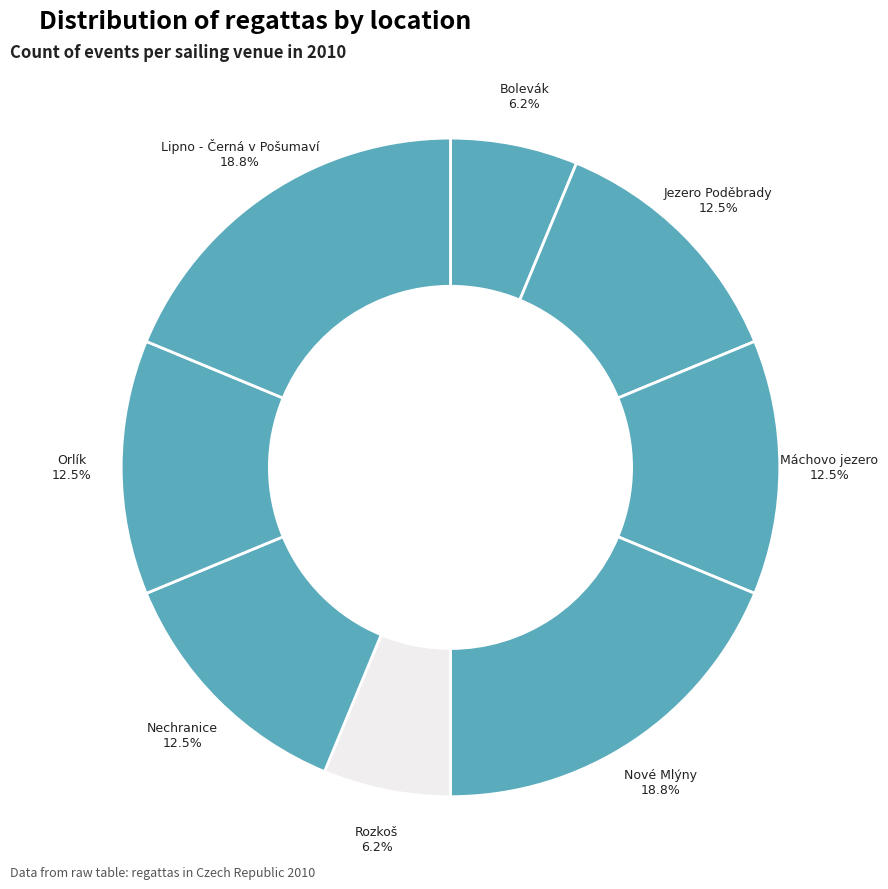

What percentage is the Lipno - Černá v Pošumaví slice, to the nearest percent?

19%